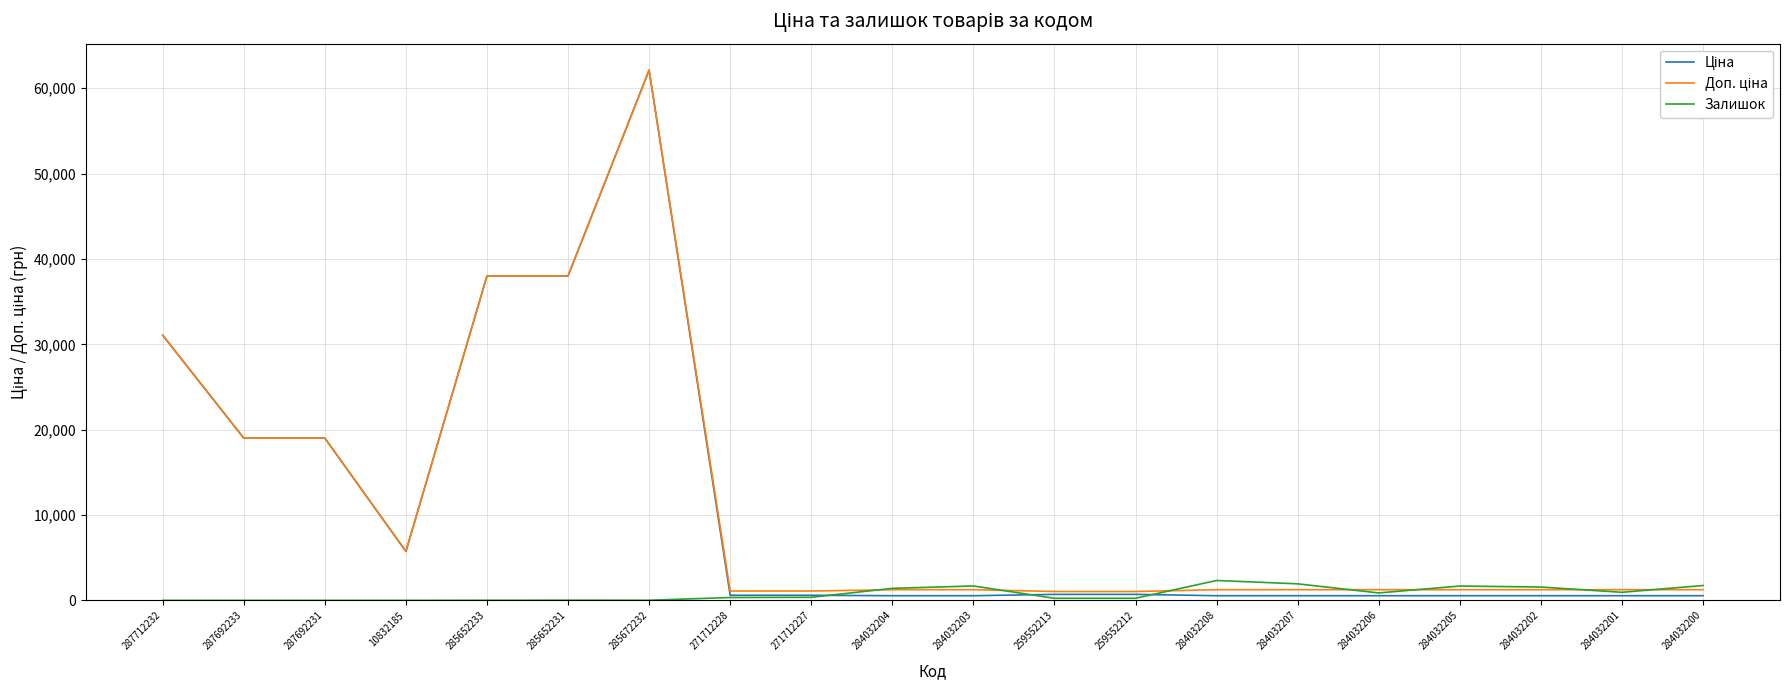

What is the approximate value of Залишок at 284032206?

869.0